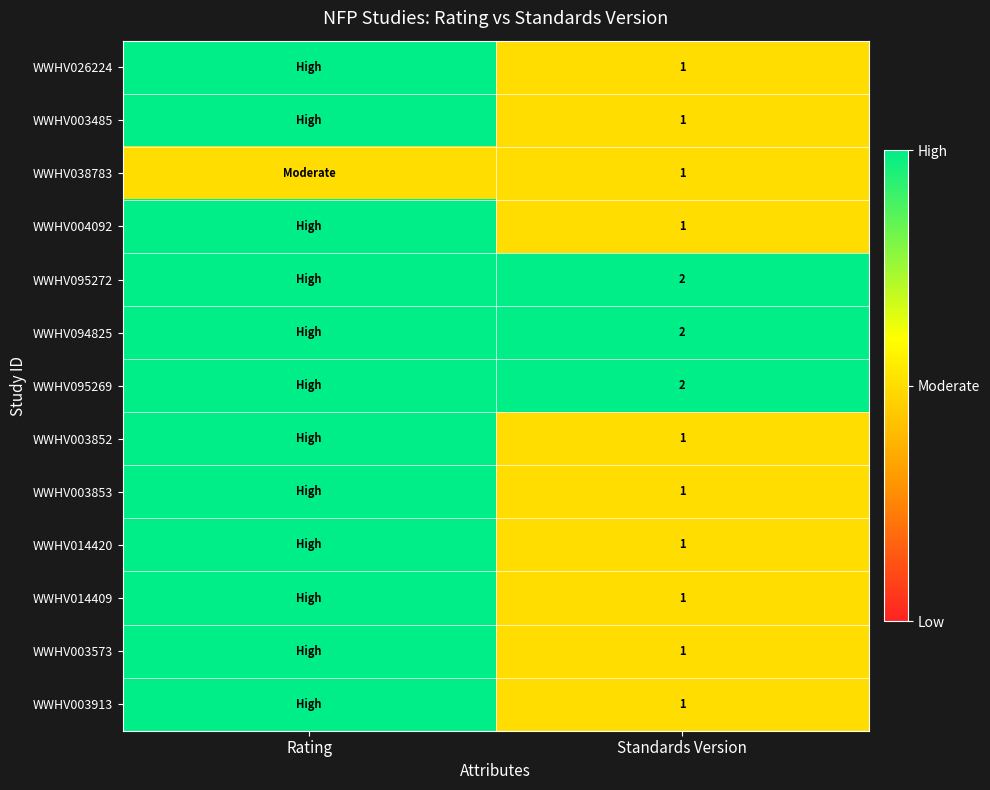

What is the total value across all series at Standards Version?

16